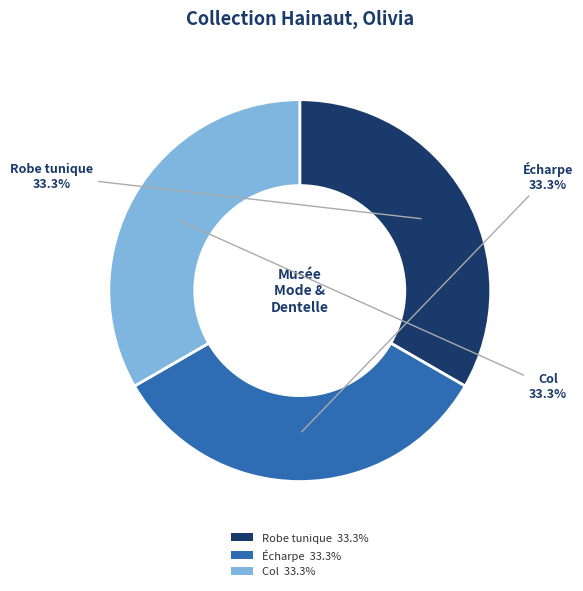

Is Écharpe the majority of the pie?

No